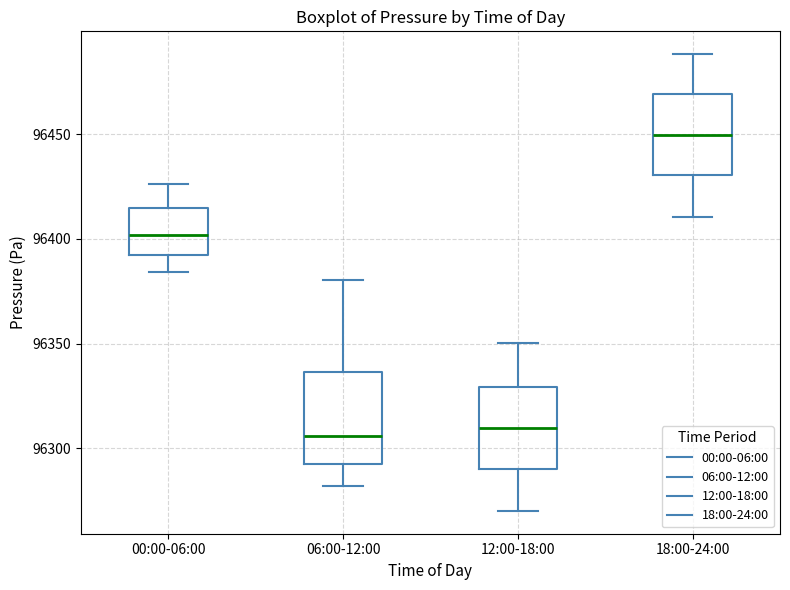

Reading left to right, read every box against the y-axis: the position of its median line, the range the box covers, and the ends of its whiskers. The values are not printed on the chart, so give them approximately, as read against the axis.

00:00-06:00: median 96400, box 96390 to 96415, whiskers 96385 to 96425
06:00-12:00: median 96305, box 96290 to 96335, whiskers 96280 to 96380
12:00-18:00: median 96310, box 96290 to 96330, whiskers 96270 to 96350
18:00-24:00: median 96450, box 96430 to 96470, whiskers 96410 to 96490